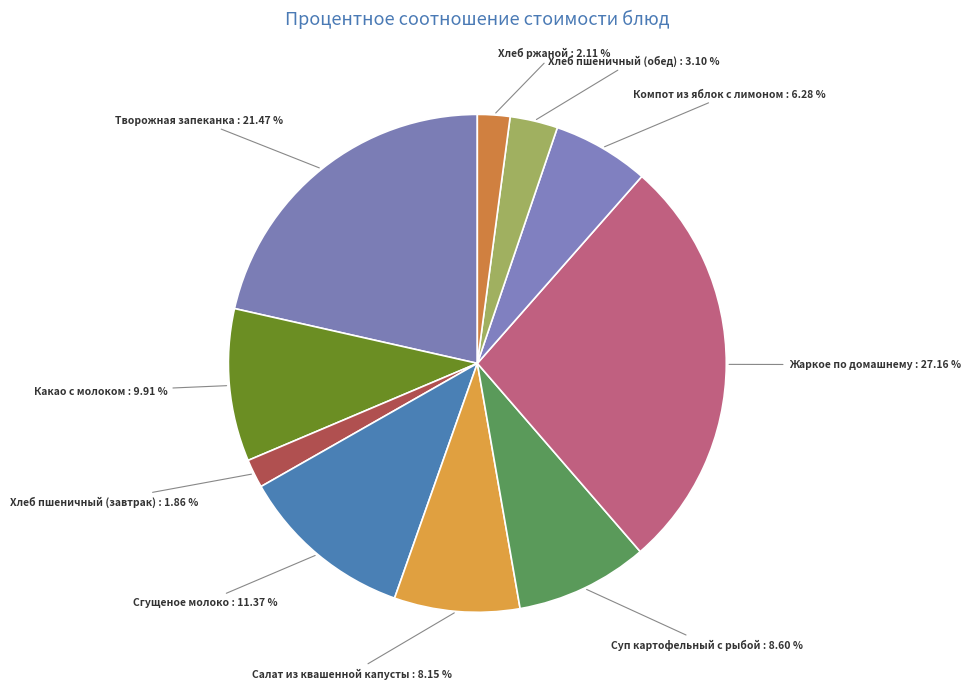

Combined, do Сгущеное молоко and Жаркое по домашнему account for over 50%?

No